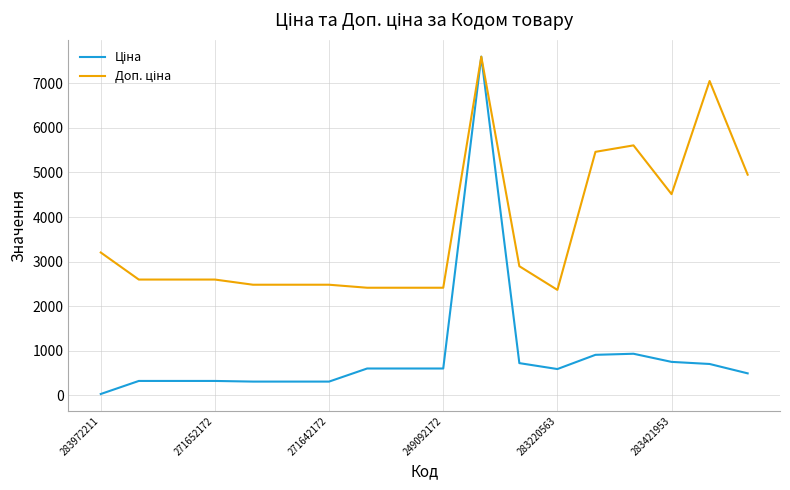

What is the greatest value displayed?

7596.5